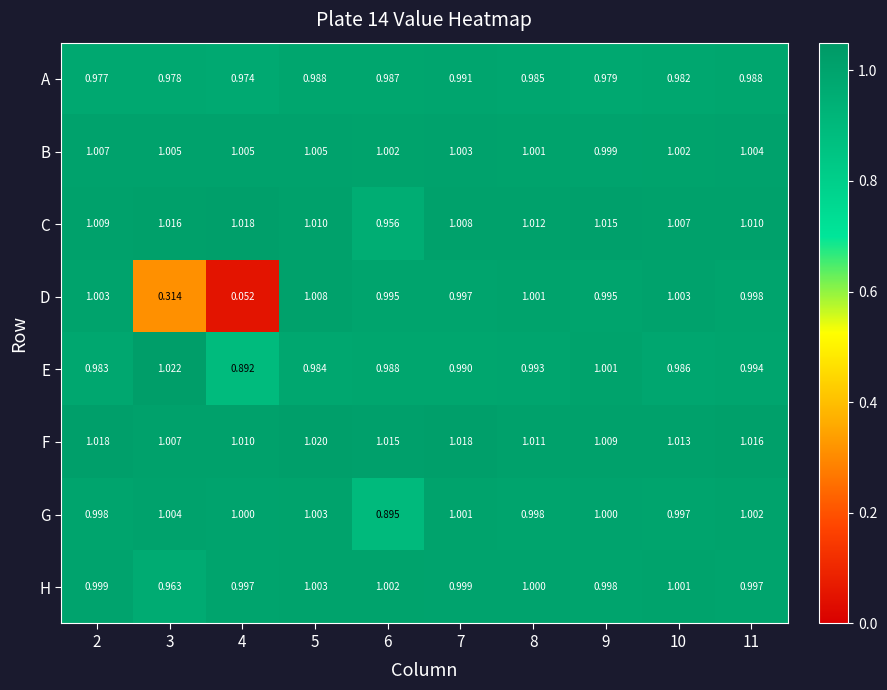

Rank the series by their maximum value, from lowest to highest.

A, H, G, B, D, C, F, E